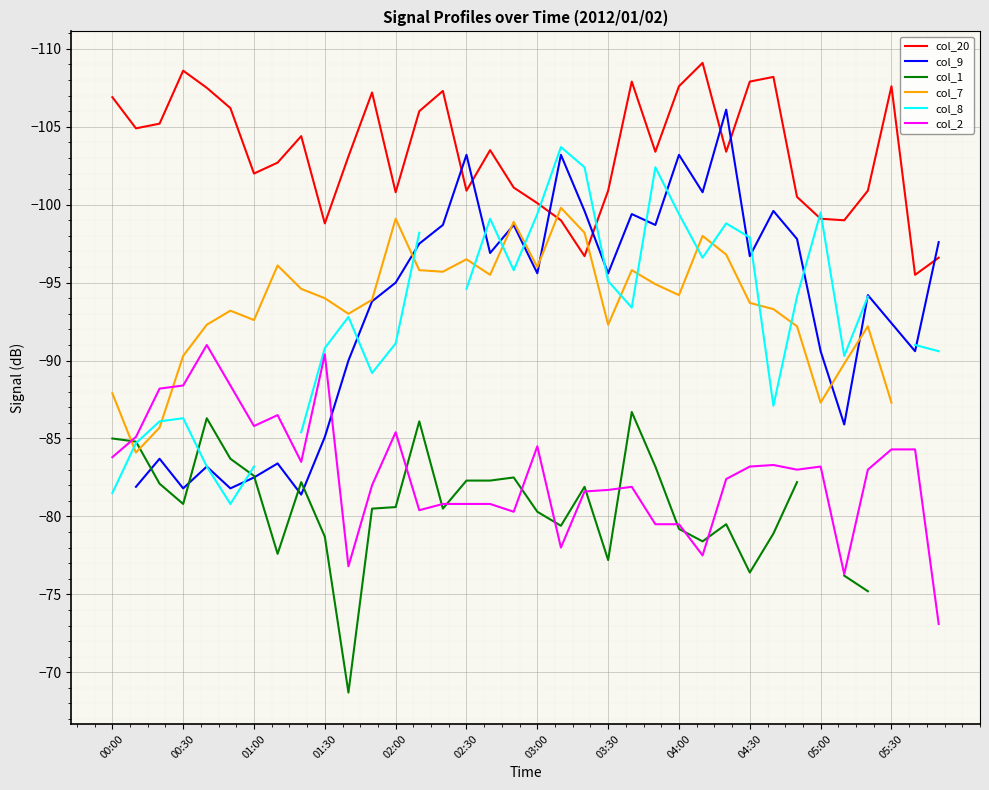

True or false: col_2 and col_20 cross at least once.

False